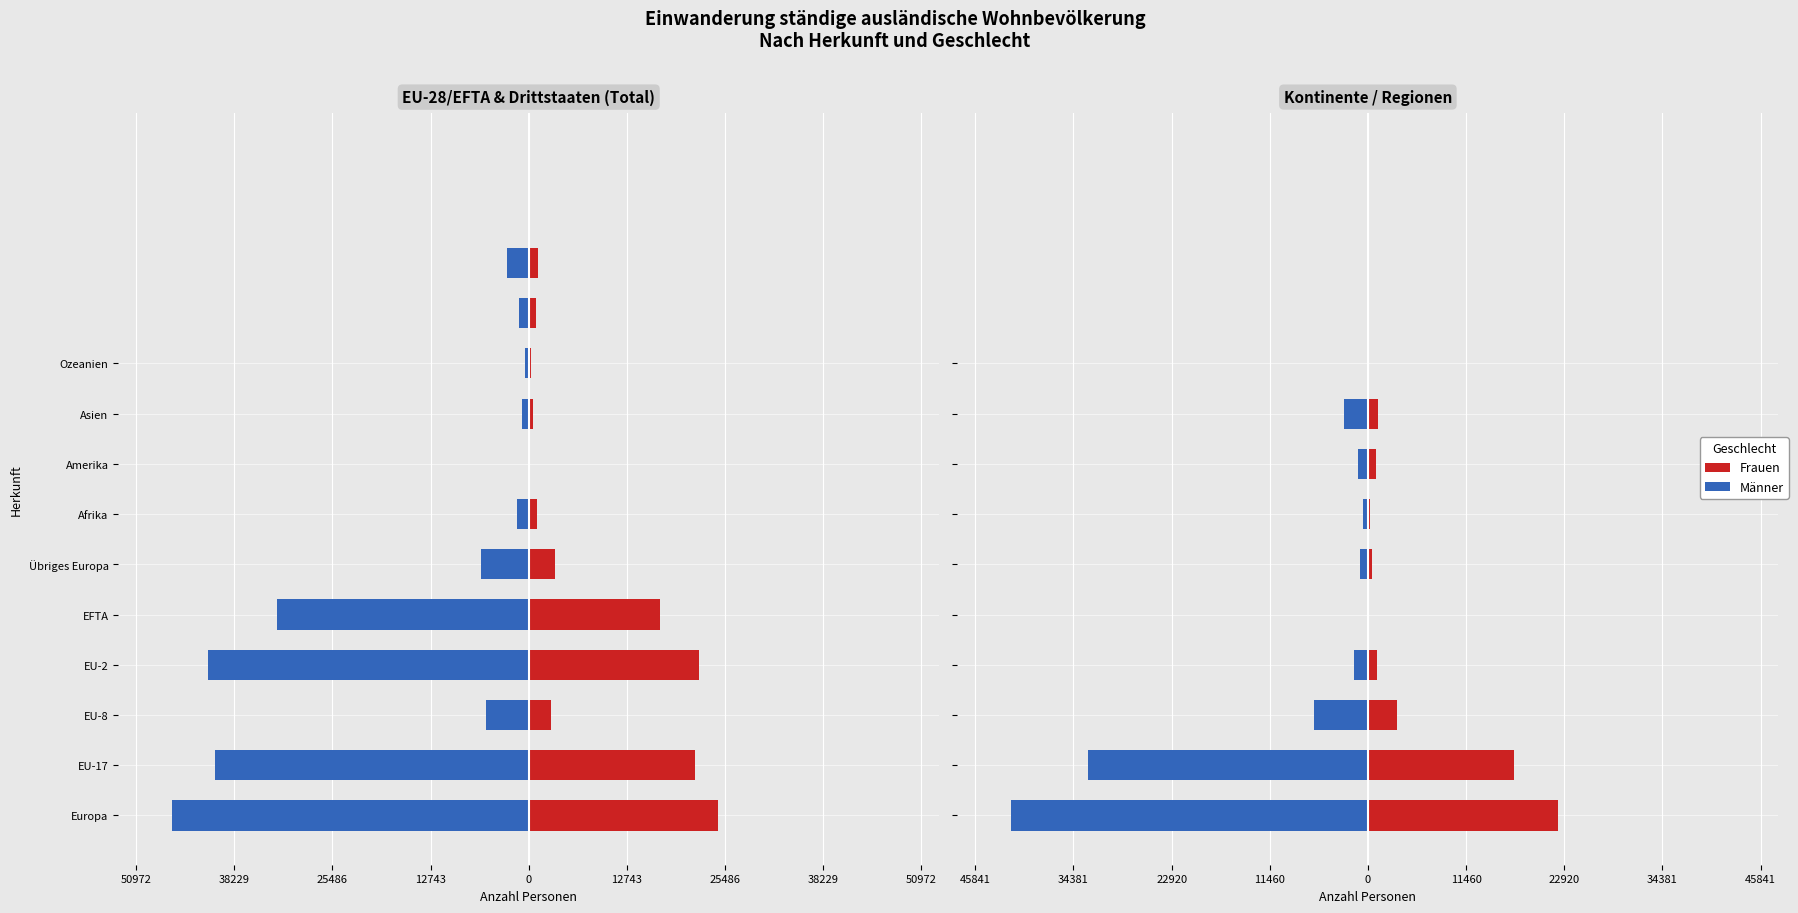

Between Europa and EU-17, which series saw the biggest shift?

Männer